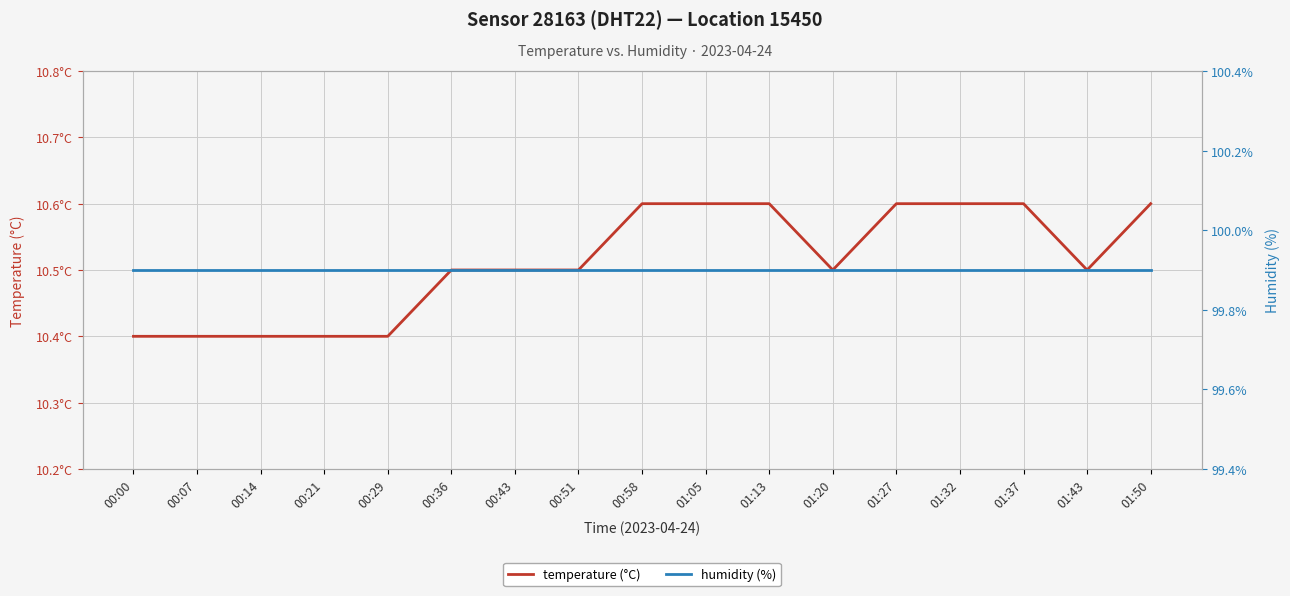

Reading left to right, what are all the values shown in this chart?

temperature (°C): 00:00=10.4	00:07=10.4	00:14=10.4	00:21=10.4	00:29=10.4	00:36=10.5	00:43=10.5	00:51=10.5	00:58=10.6	01:05=10.6	01:13=10.6	01:20=10.5	01:27=10.6	01:32=10.6	01:37=10.6	01:43=10.5	01:50=10.6
humidity (%): 00:00=99.9	00:07=99.9	00:14=99.9	00:21=99.9	00:29=99.9	00:36=99.9	00:43=99.9	00:51=99.9	00:58=99.9	01:05=99.9	01:13=99.9	01:20=99.9	01:27=99.9	01:32=99.9	01:37=99.9	01:43=99.9	01:50=99.9